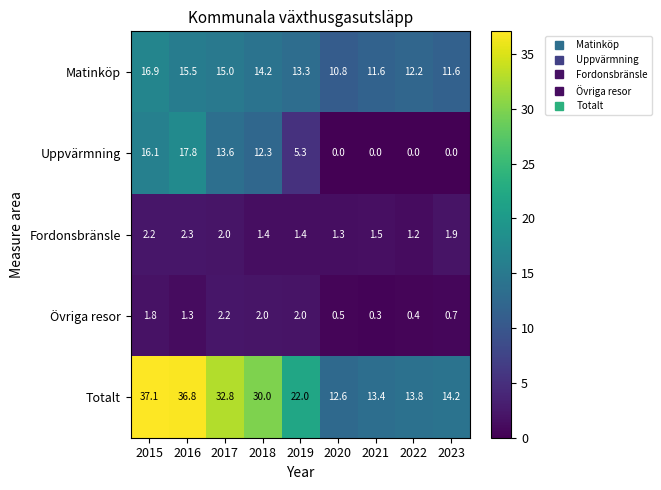

Is it true that Matinköp equals 12.2 at 2022?

True